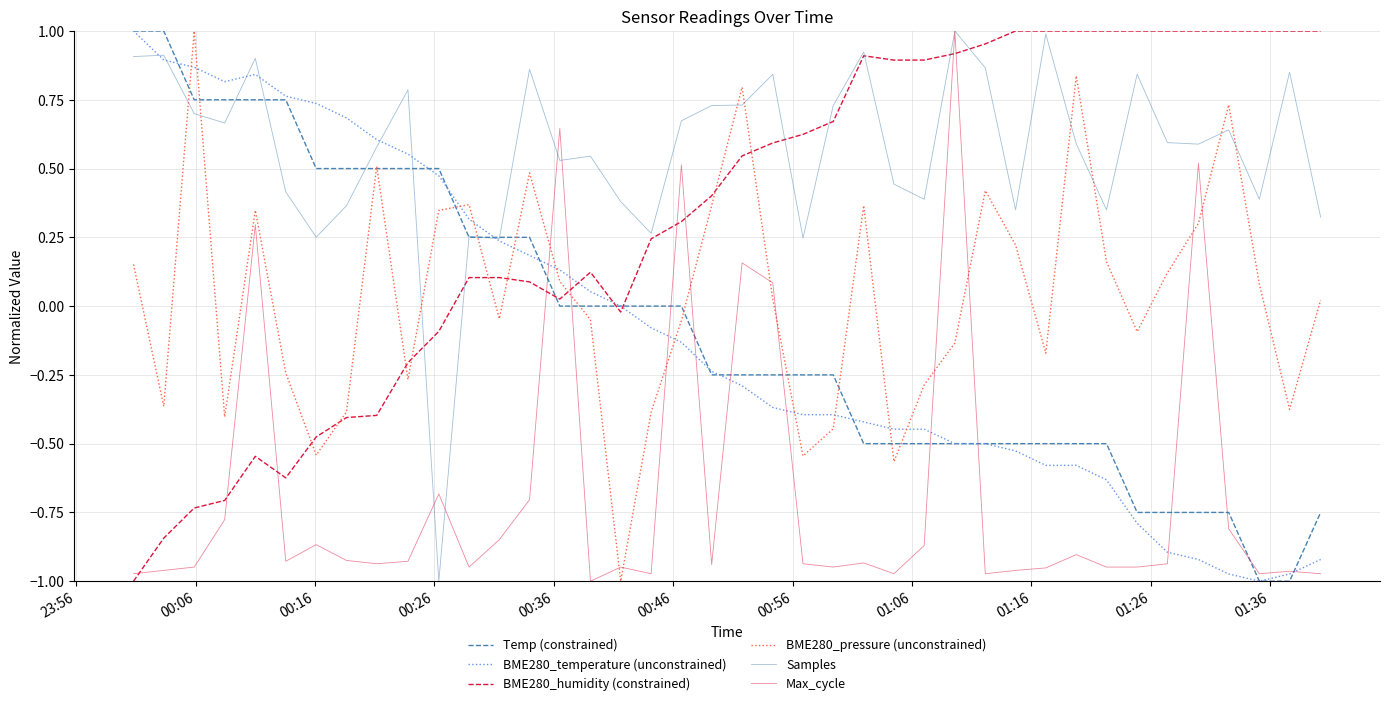

How many intersections are there between Samples and BME280_pressure (unconstrained)?

10